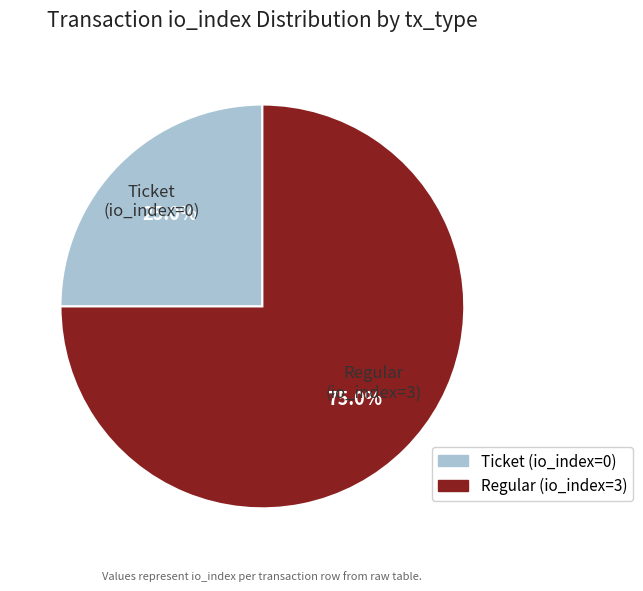

The Regular (io_index=3) slice represents 99% of the pie. True or false?

False